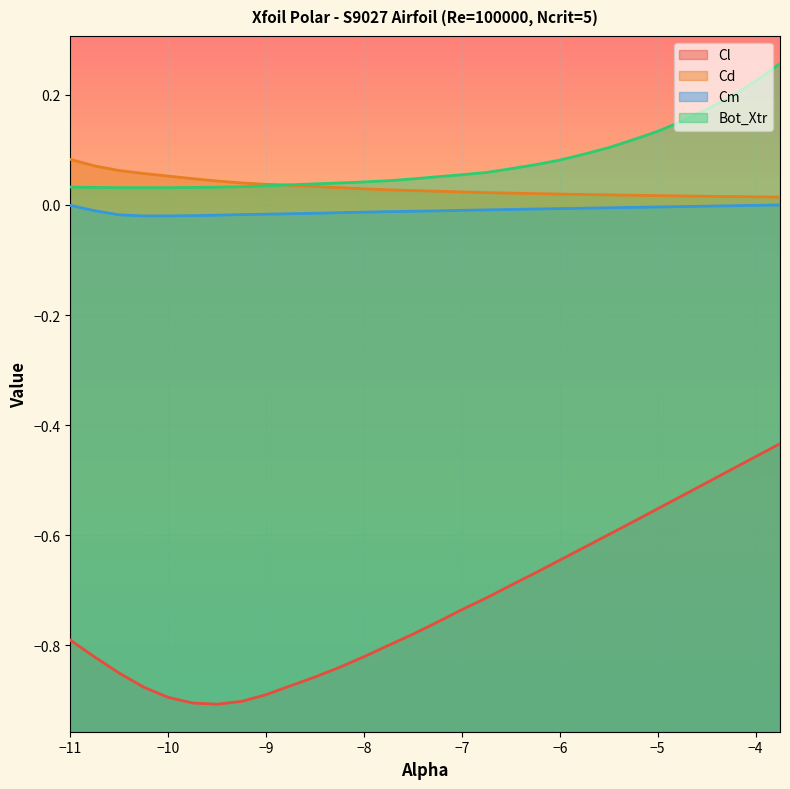

Rank the categories by Bot_Xtr value from highest to lowest.

-3.75, -4.0, -4.25, -4.5, -4.75, -5.0, -5.25, -5.5, -5.75, -6.0, -6.25, -6.5, -6.75, -7.0, -7.25, -7.5, -7.75, -8.0, -8.25, -8.5, -8.75, -9.0, -9.25, -11.0, -9.5, -10.75, -9.75, -10.5, -10.25, -10.0